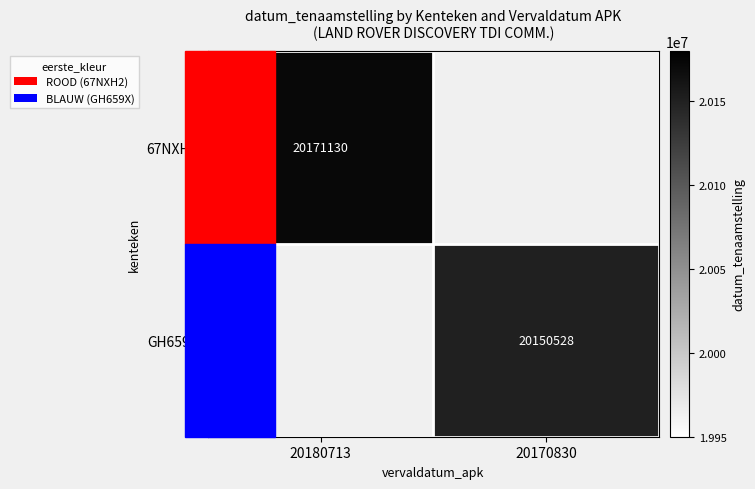

Is it true that GH659X equals 20150528 at 20170830?

True